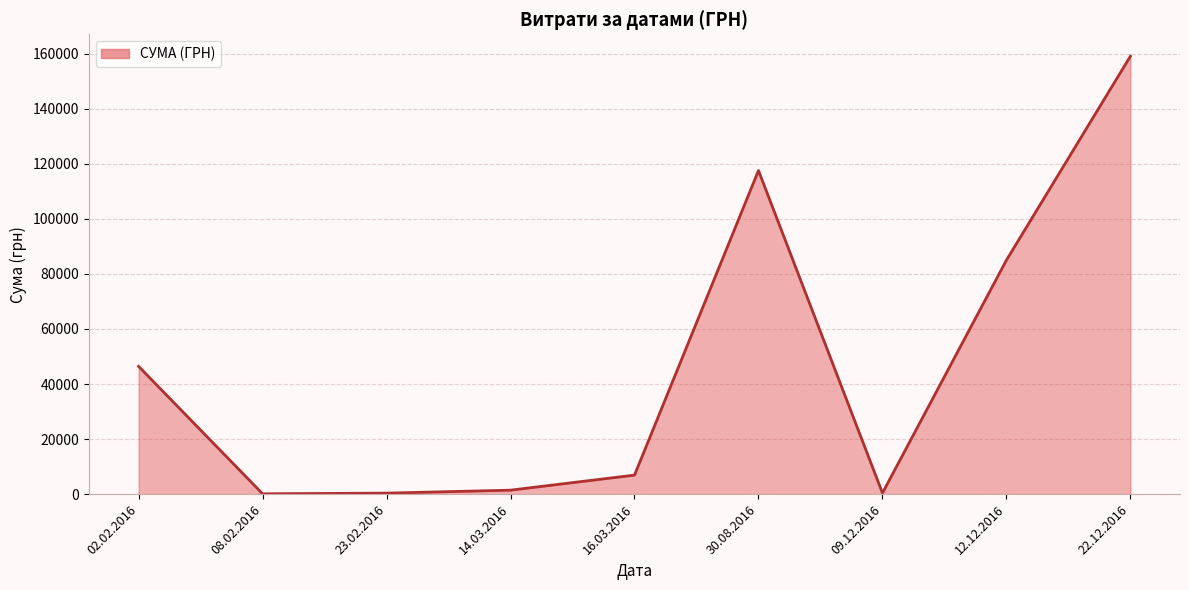

Which category has the highest value across all series?

22.12.2016